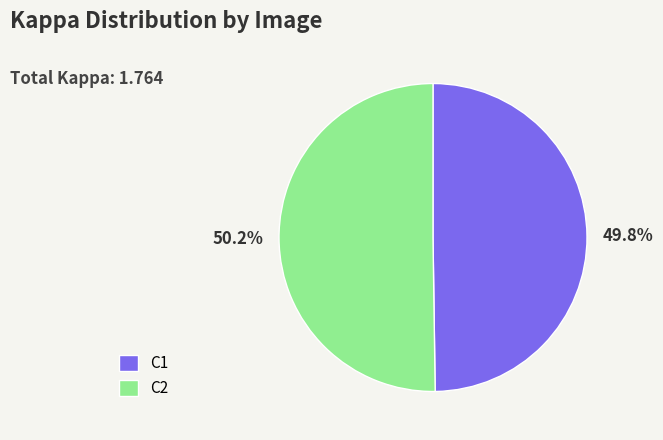

Does any single category account for the majority?

Yes